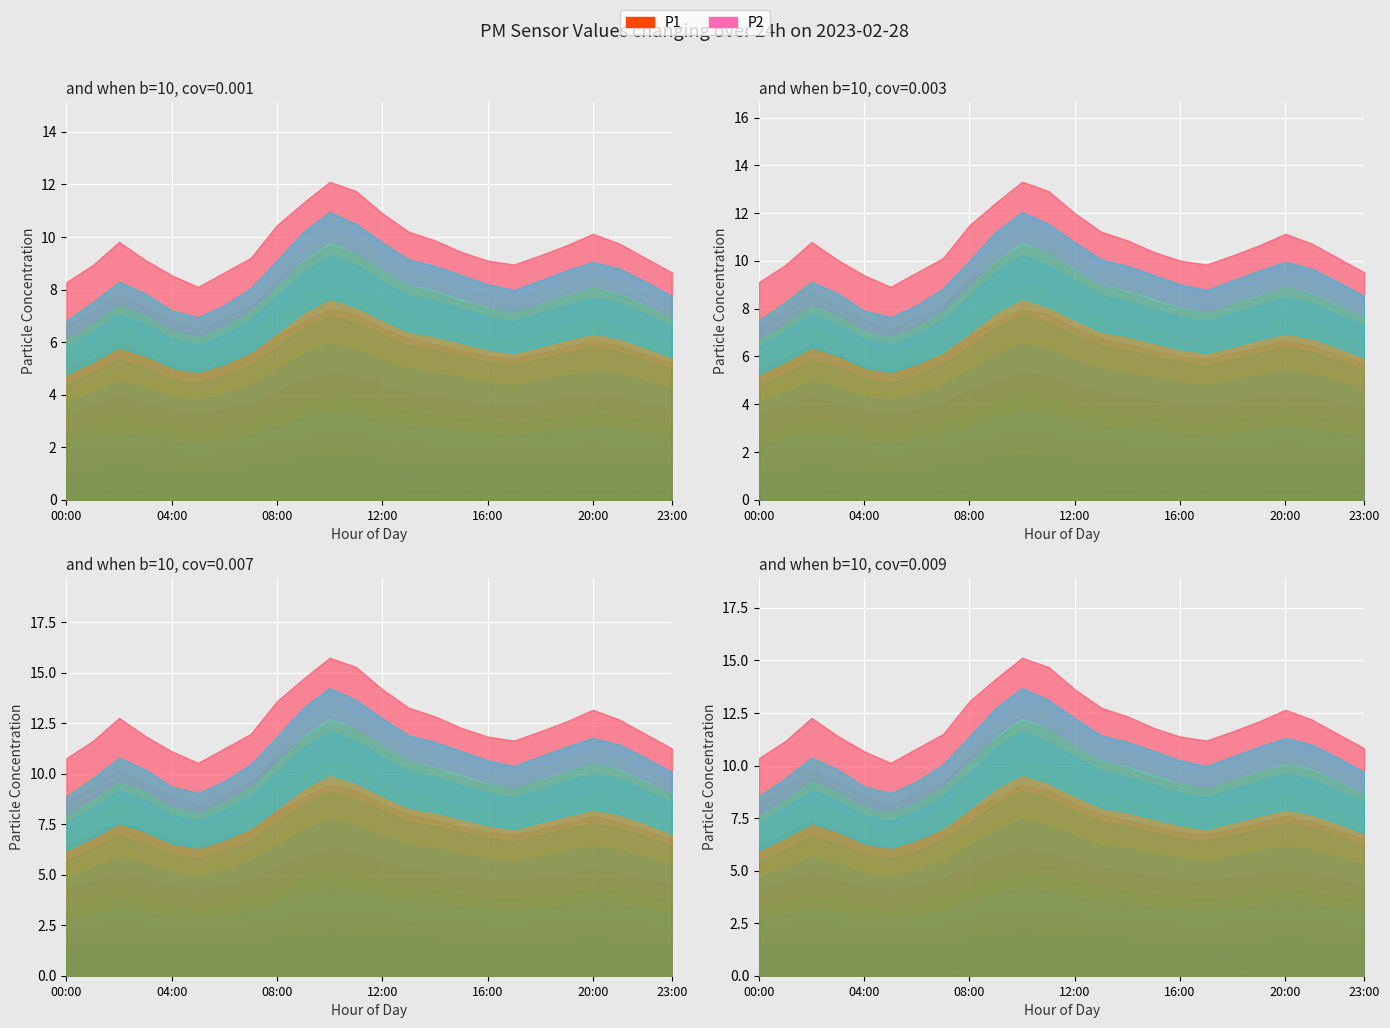

What is the value of the P2 point at the 21st from the left?

9.1